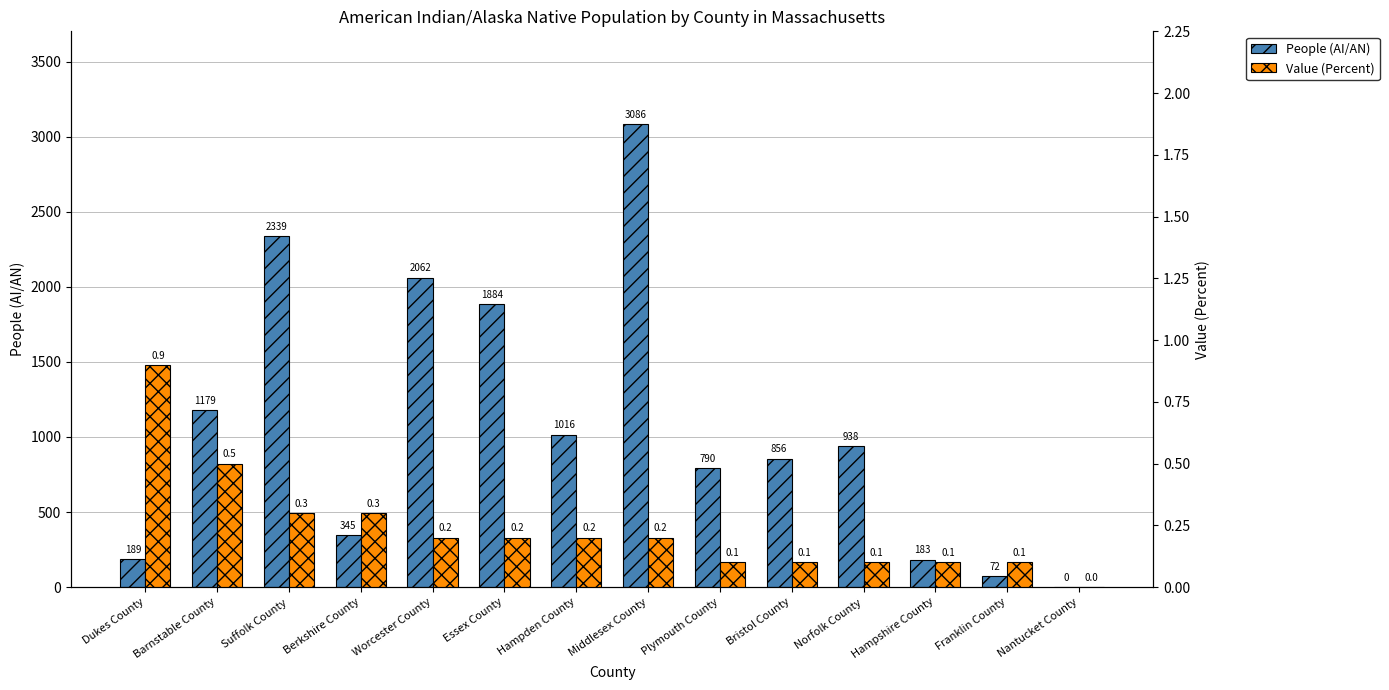

What is the total value across all series at Franklin County?

72.1